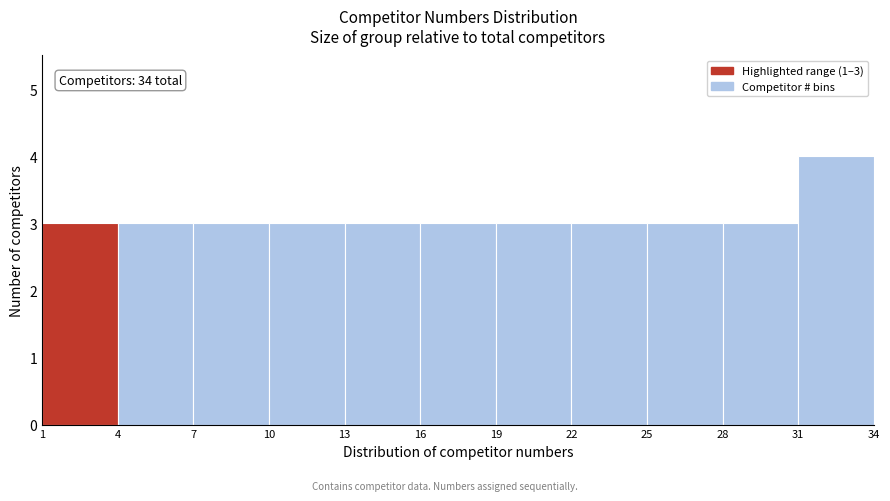

Over which range of the x-axis is the bar tallest?

31 to 34